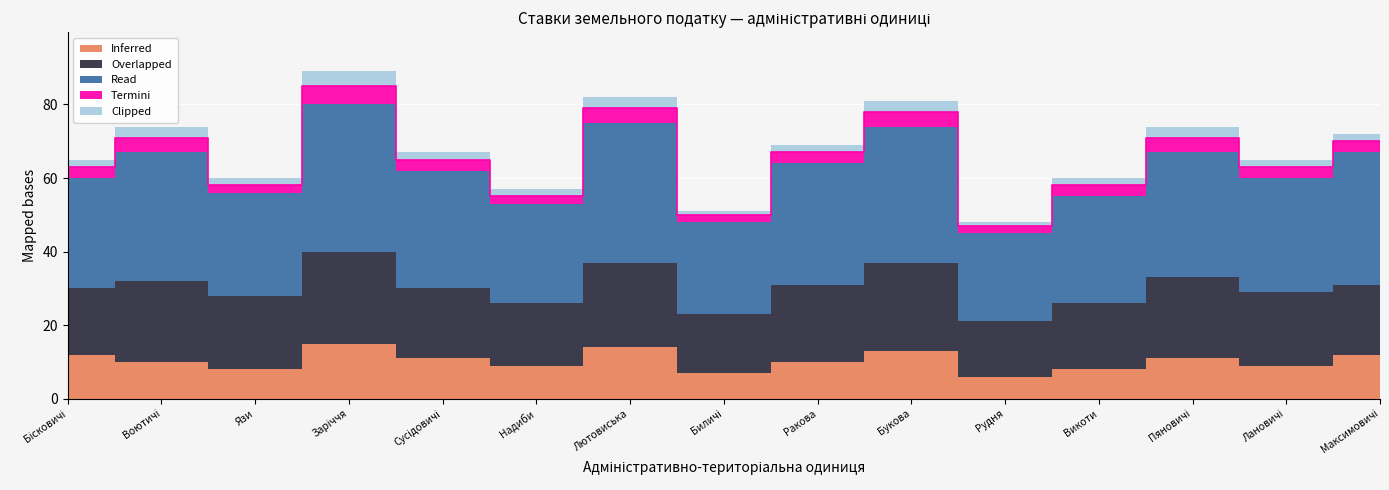

In Read, how many points are higher than both neighbors (excluding endpoints)?

5